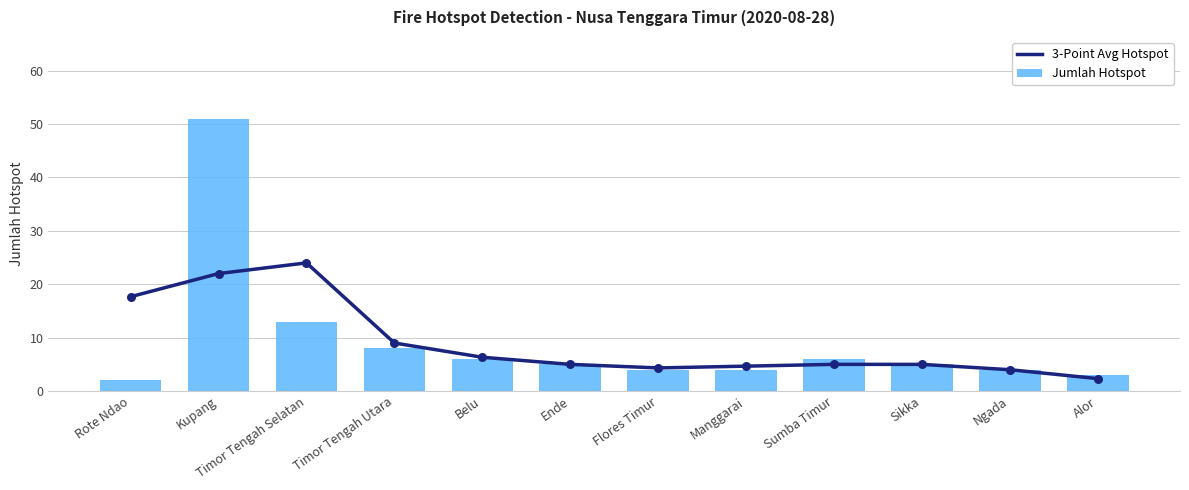

What is the total value across all series at Sumba Timur?

11.0